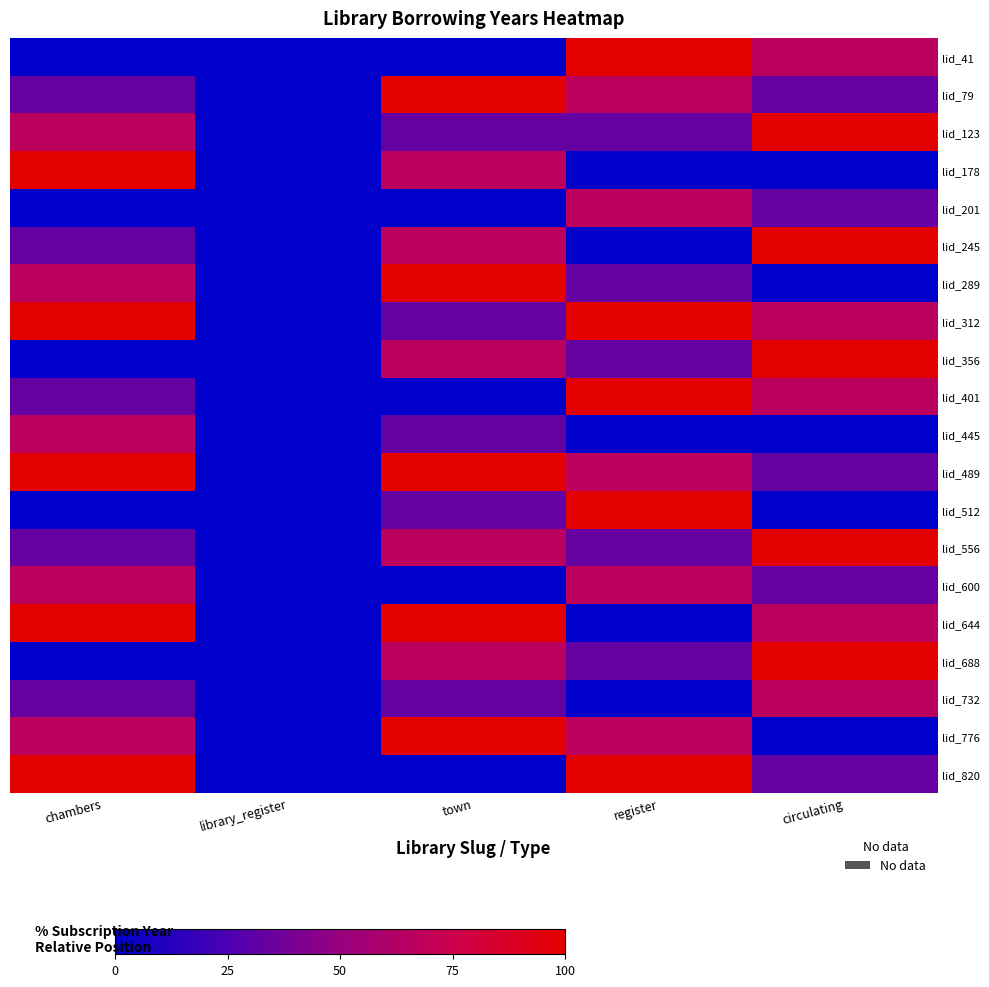

Rank the series by their maximum value, from highest to lowest.

lid_41, lid_79, lid_123, lid_178, lid_245, lid_289, lid_312, lid_356, lid_401, lid_489, lid_512, lid_556, lid_644, lid_688, lid_776, lid_820, lid_201, lid_445, lid_600, lid_732